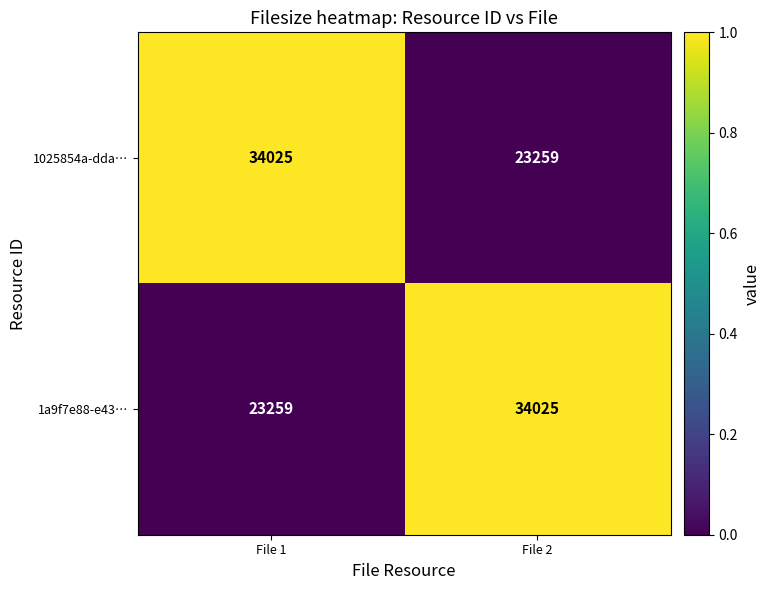

What is the total value across all series at File 1?

57284